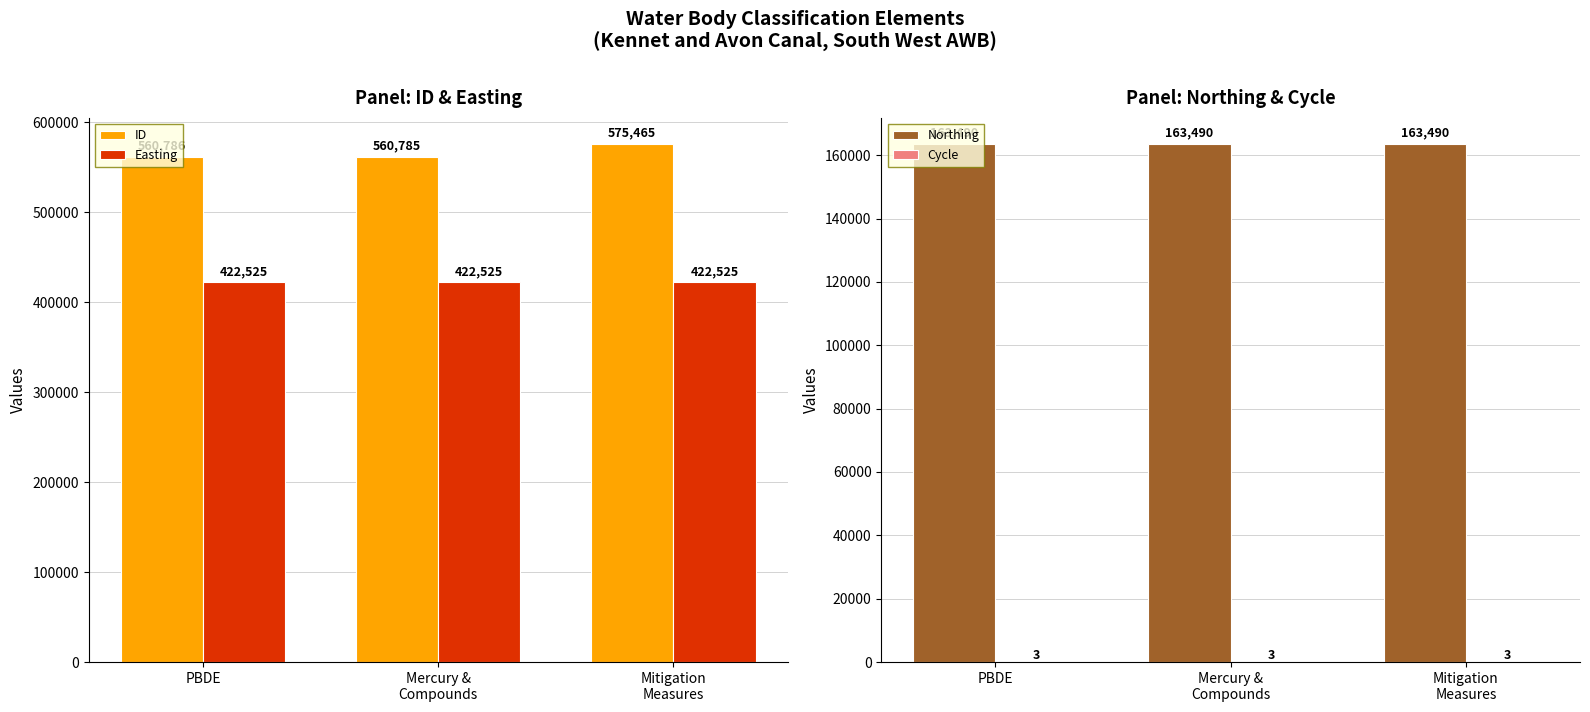

Is it true that Cycle equals 4 at PBDE?

False